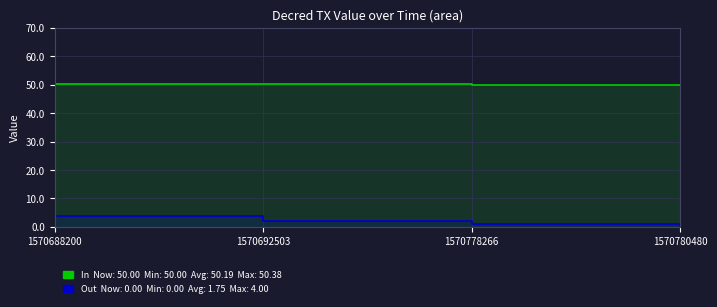

How many data points in Out are less than 2?

2